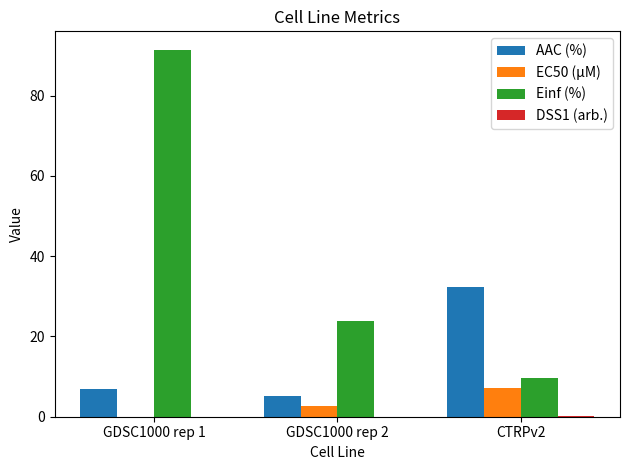

True or false: Einf (%) has a value of 9.6 at CTRPv2.

True